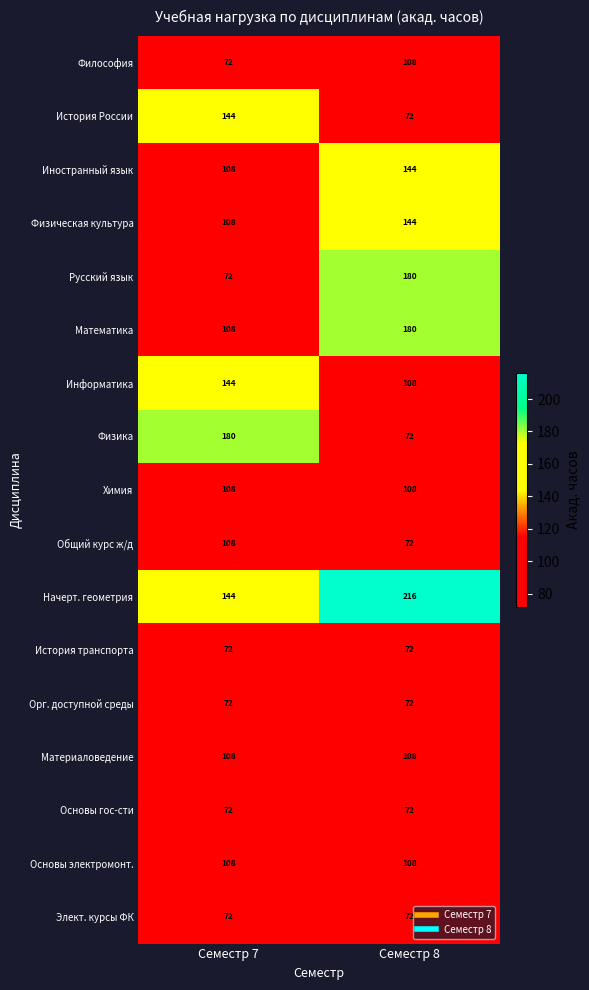

True or false: Основы гос-сти has a value of 20 at Семестр 8.

False